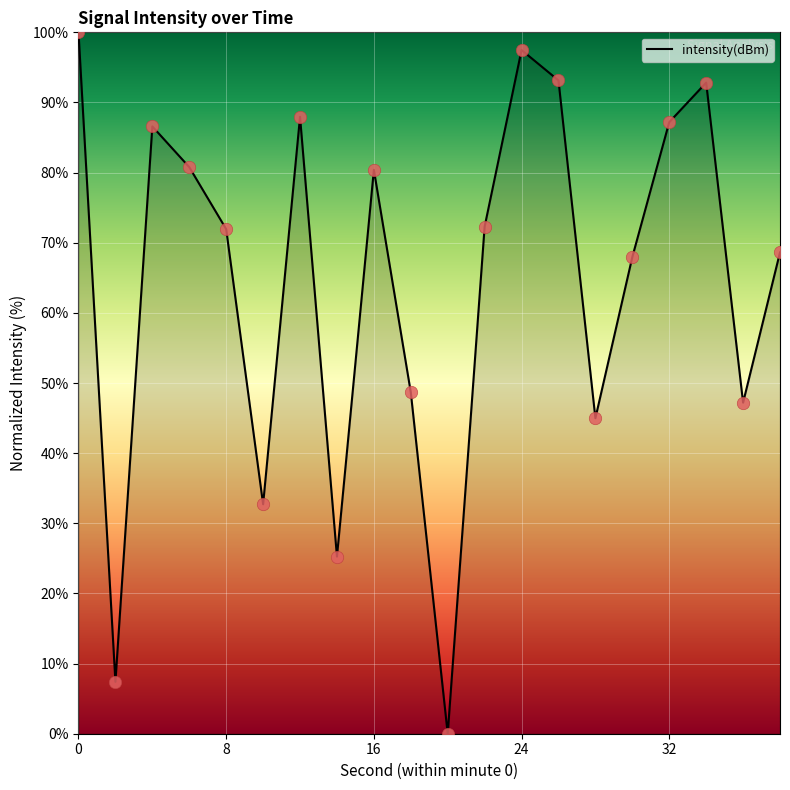

What is the maximum value shown in the chart?

100.0